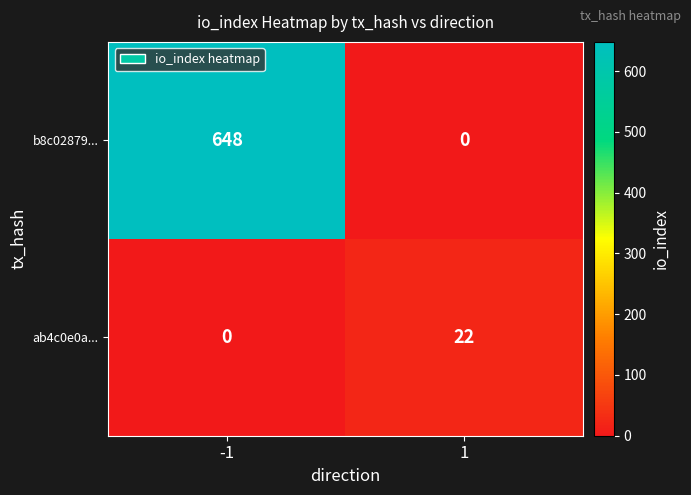

What is the average value of the ab4c0e0a... series?

11